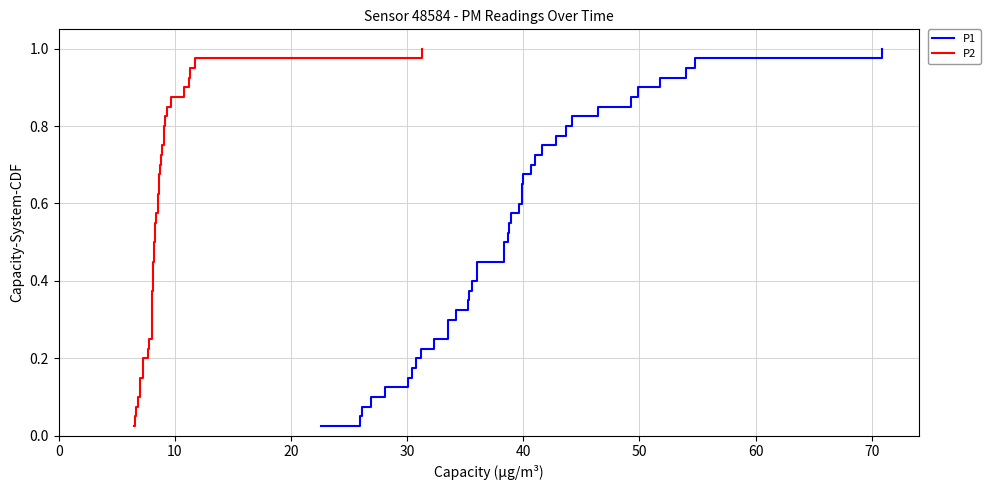

True or false: P2 and P1 cross at least once.

False